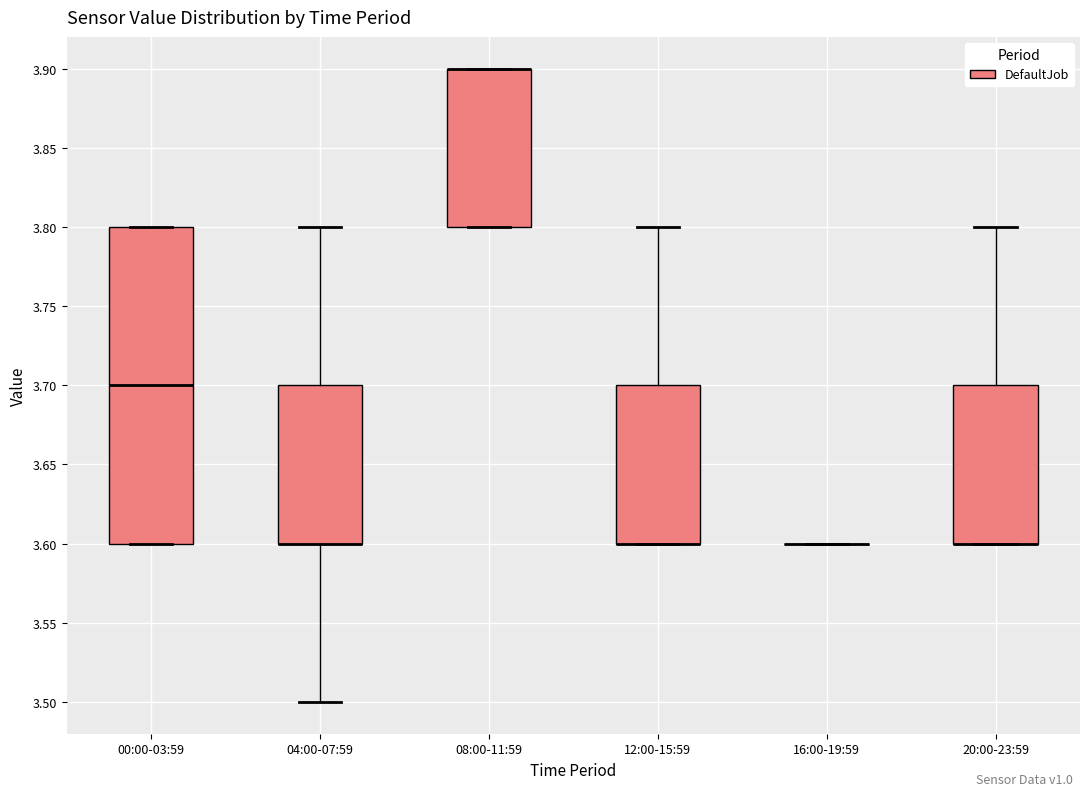

Reading left to right, read every box against the y-axis: the position of its median line, the range the box covers, and the ends of its whiskers. The values are not printed on the chart, so give them approximately, as read against the axis.

00:00-03:59: median 3.7, box 3.6 to 3.8, whiskers 3.6 to 3.8
04:00-07:59: median 3.6 (drawn on the box's lower edge), box 3.6 to 3.7, whiskers 3.5 to 3.8
08:00-11:59: median 3.9 (drawn on the box's upper edge), box 3.8 to 3.9, whiskers 3.8 to 3.9
12:00-15:59: median 3.6 (drawn on the box's lower edge), box 3.6 to 3.7, whiskers 3.6 to 3.8
16:00-19:59: box collapsed to a line at 3.6, whiskers 3.6 to 3.6
20:00-23:59: median 3.6 (drawn on the box's lower edge), box 3.6 to 3.7, whiskers 3.6 to 3.8